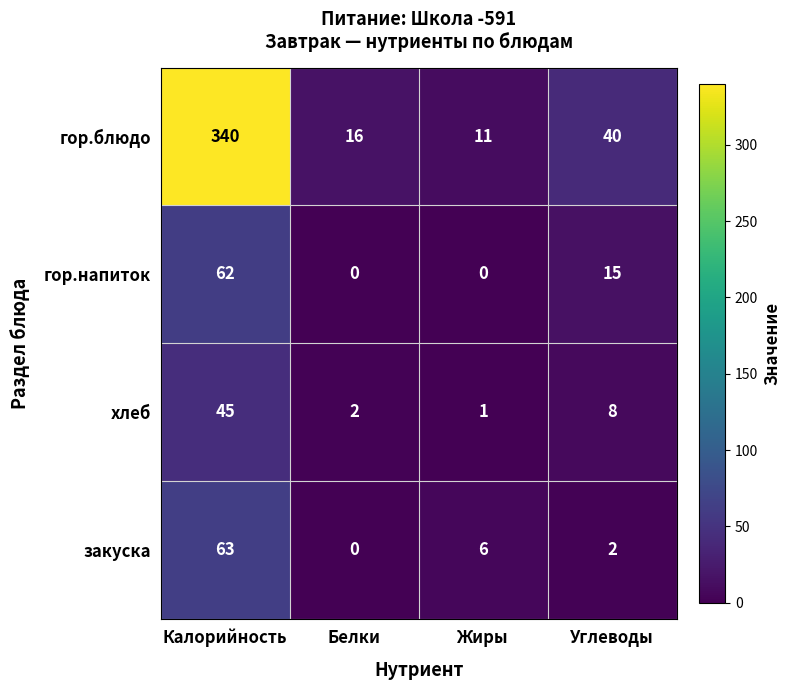

Which series has the largest total across all categories?

гор.блюдо